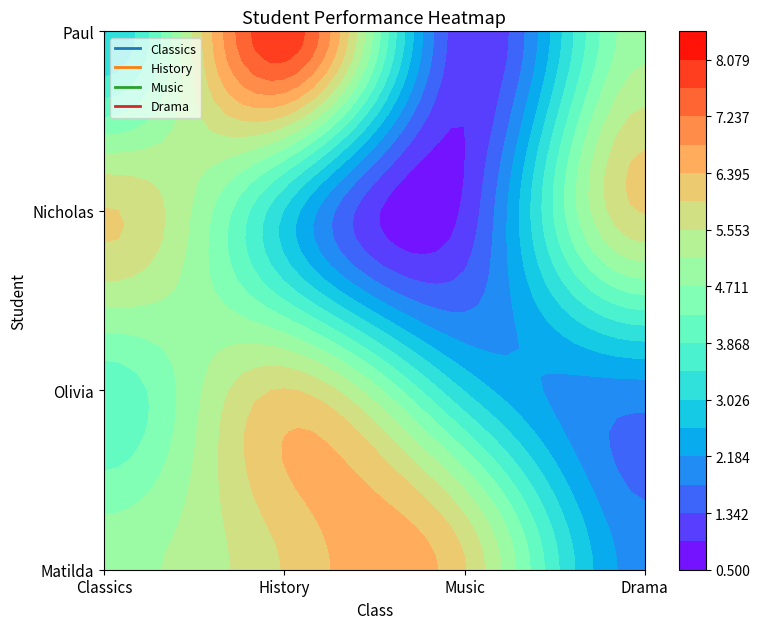

What is the maximum value shown in the chart?

8